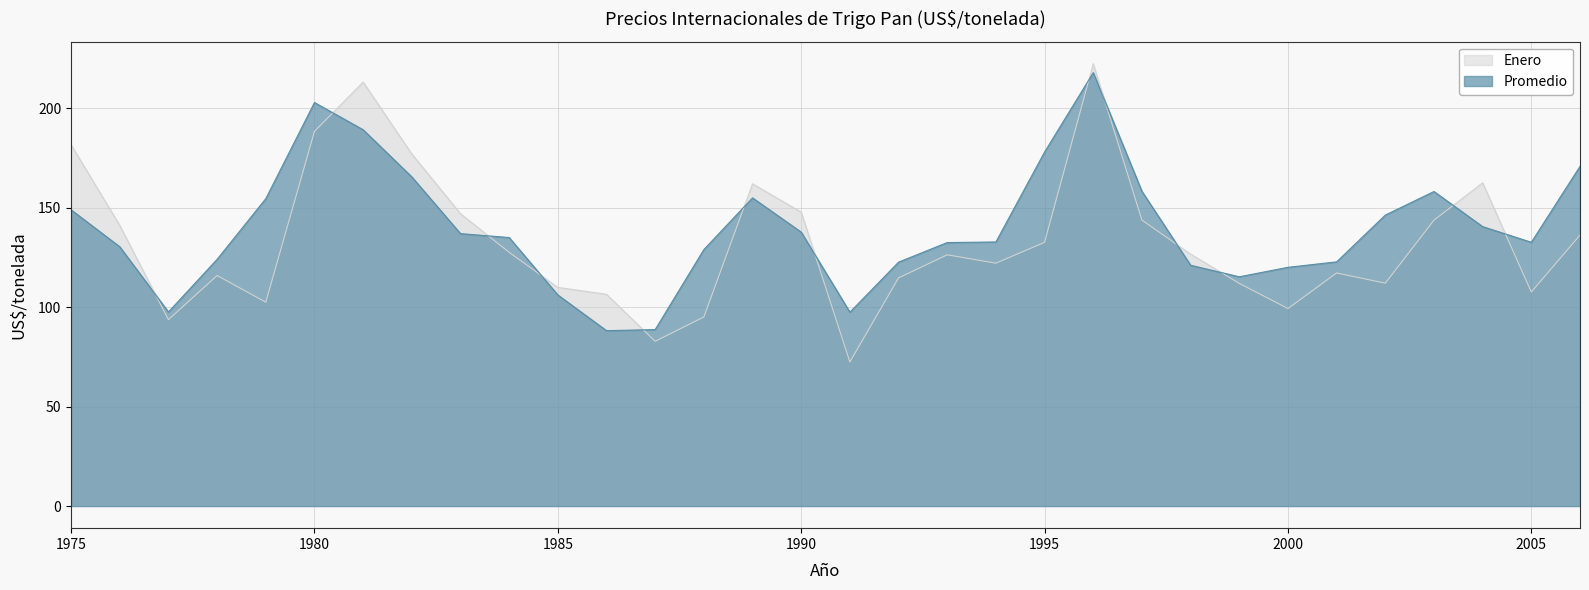

Which category has the highest value across all series?

1996